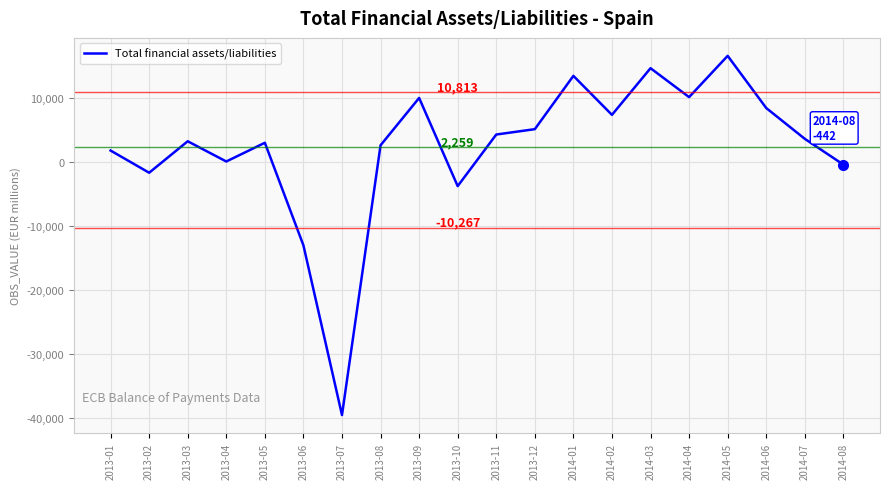

At which label is the value closest to -11489?

2013-06